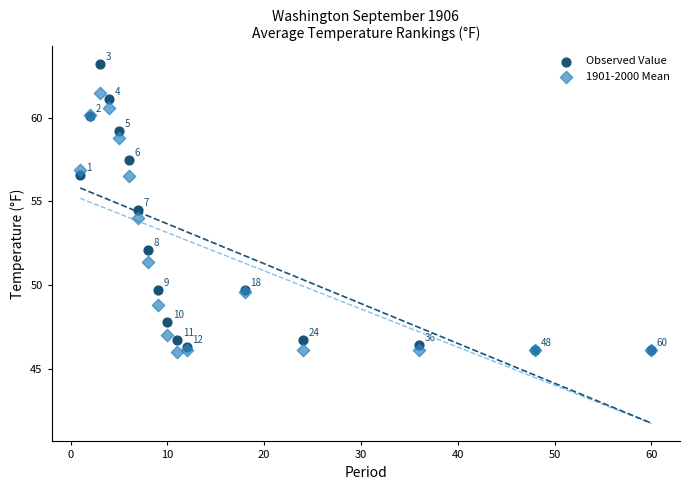

What are all the series names shown in the legend?

Observed Value, 1901-2000 Mean